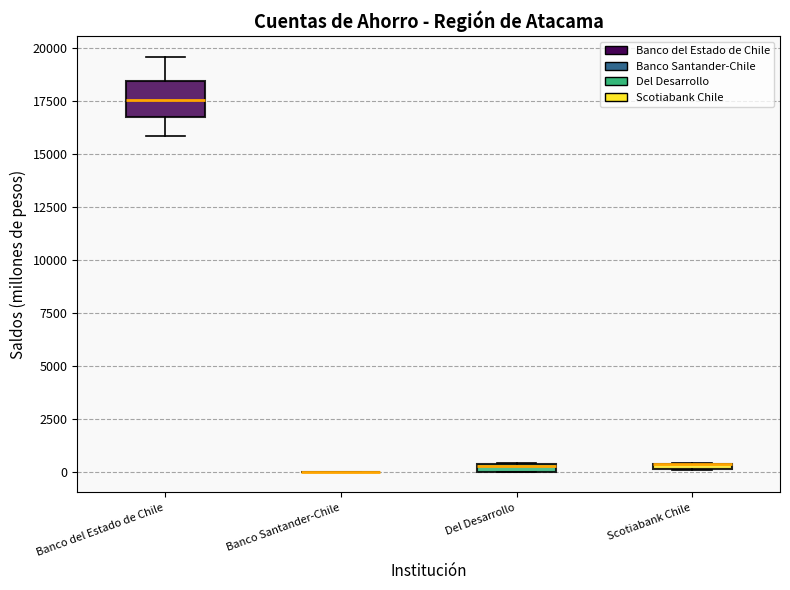

Where is the lower edge of the box for Banco del Estado de Chile on the y-axis? The values are not printed on the chart, so give them approximately, as read against the axis.

17000